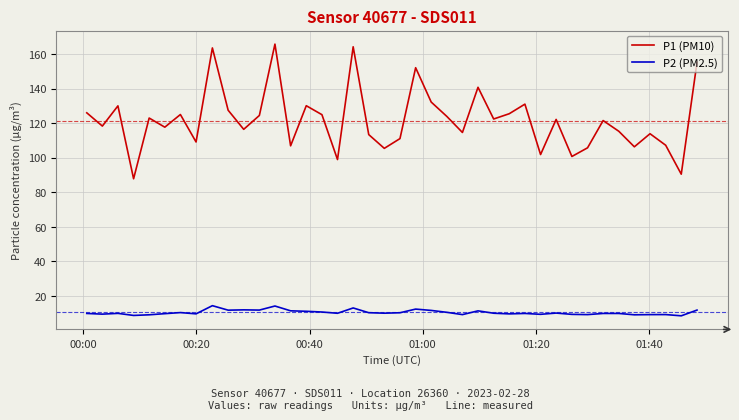

Which series has the widest spread of values?

P1 (PM10)